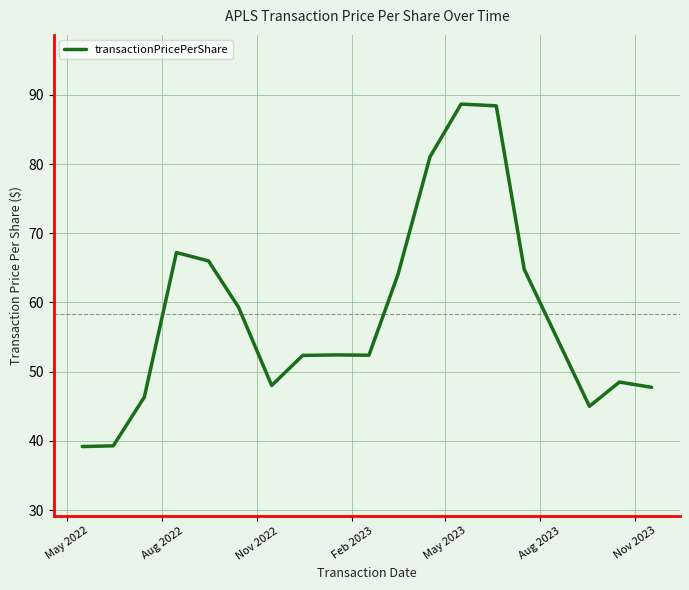

How many lines are shown in the chart?

1